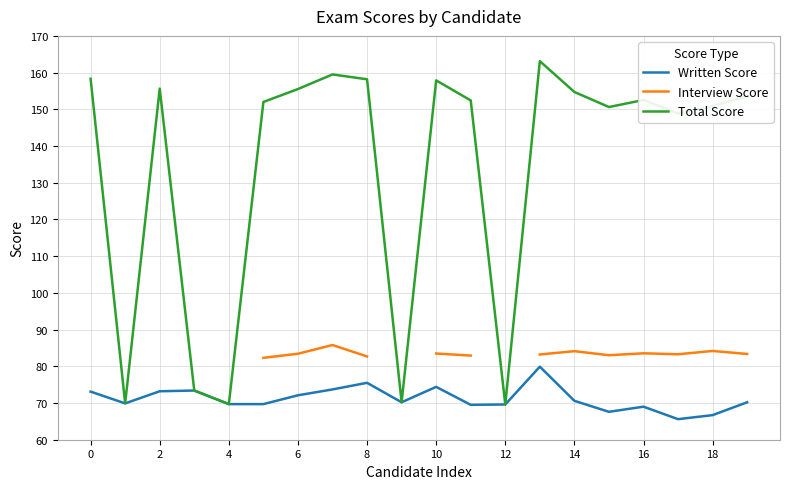

At which category is the sum across all series the highest?

13